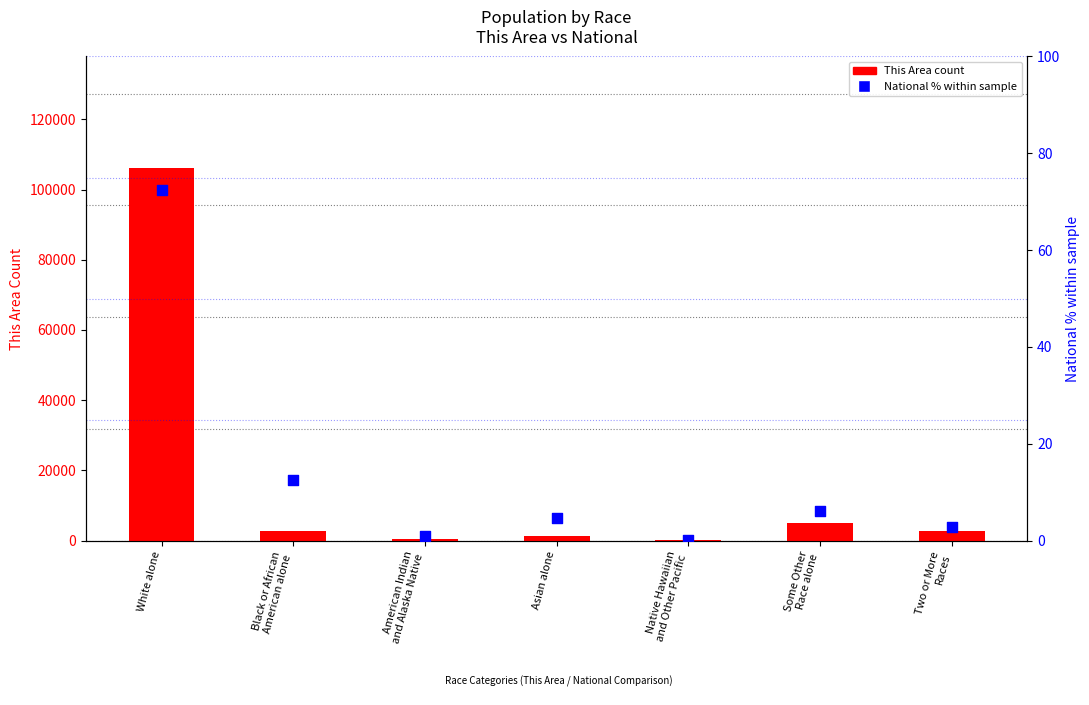

What is the total value across all series at Some Other
Race alone?

5008.2